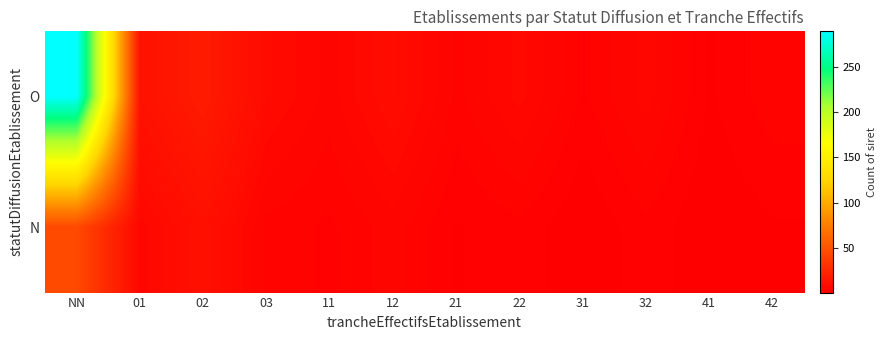

Reading left to right, list all the values displayed in this chart.

O: NN=289	01=12	02=18	03=8	11=5	12=9	21=4	22=7	31=3	32=6	41=2	42=4
N: NN=45	01=6	02=11	03=4	11=3	12=5	21=2	22=3	31=1	32=3	41=1	42=2